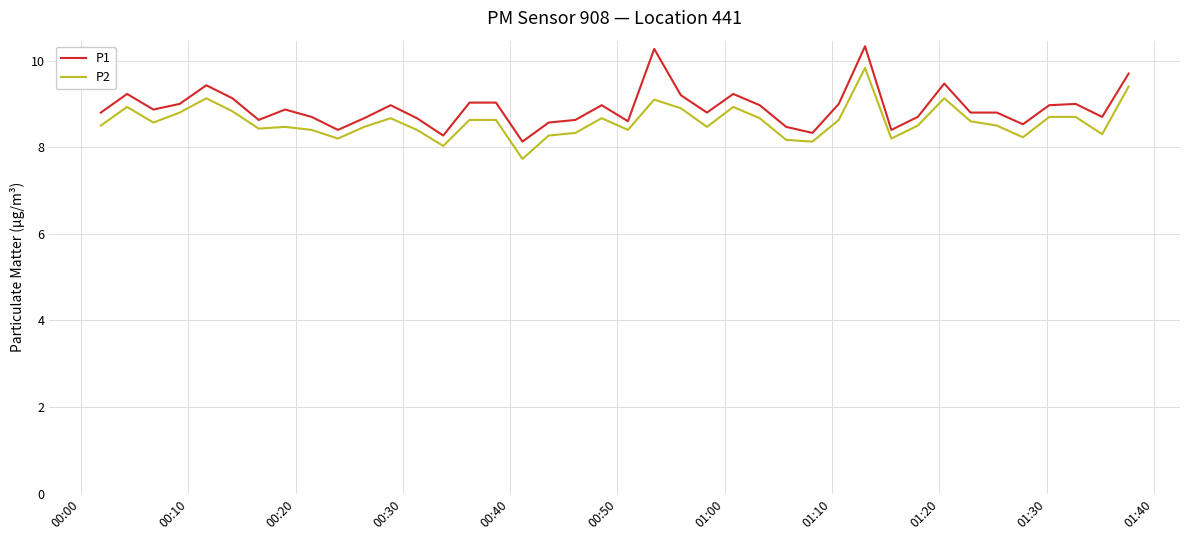

What is the difference between the maximum and minimum values in the P1 series?

2.2